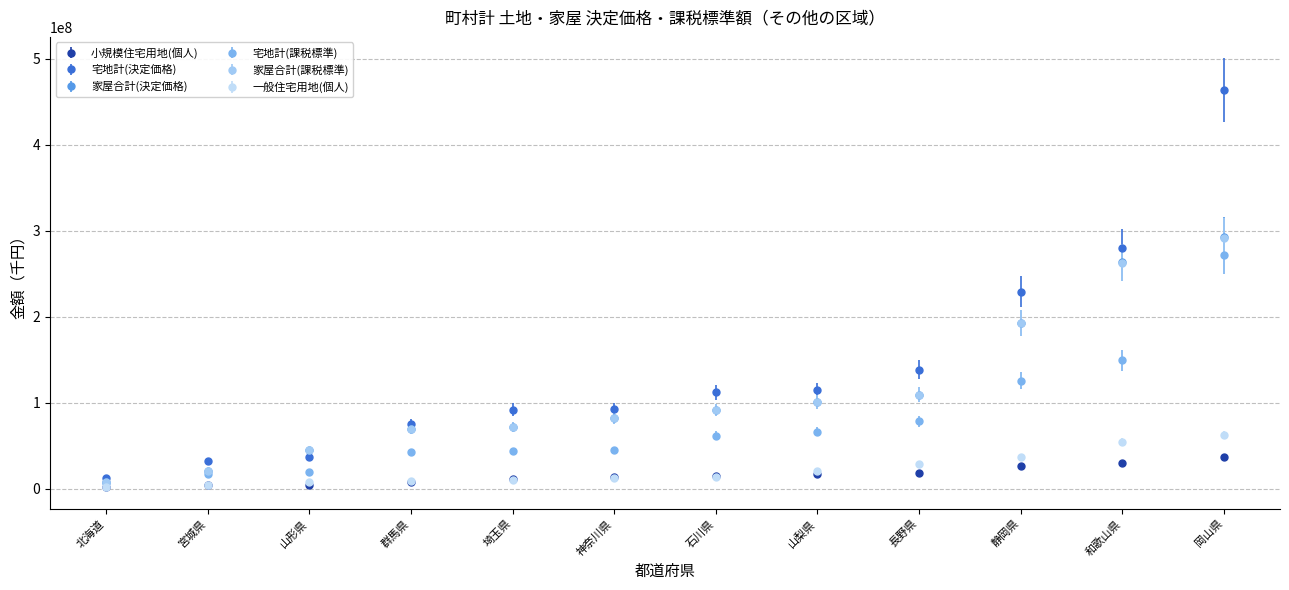

What is the label of the 1st point from the right?

岡山県